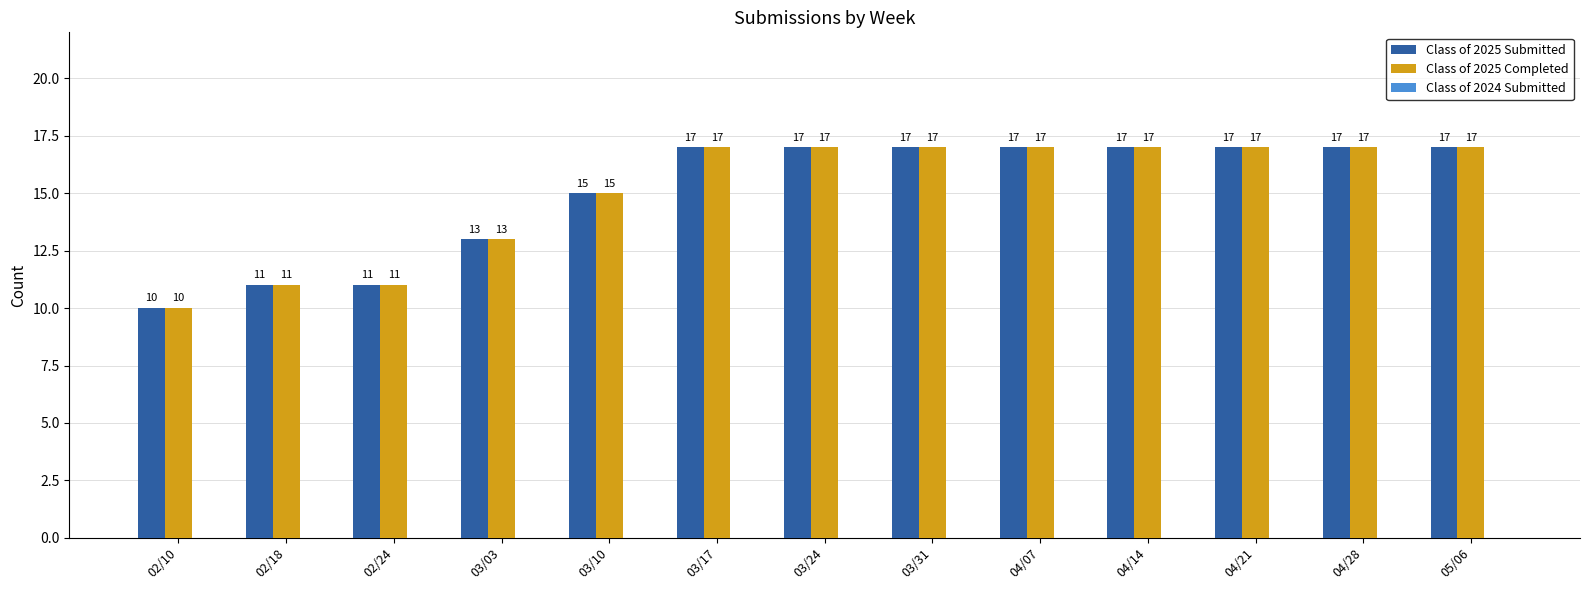

Count the Class of 2025 Submitted values in the range 13 to 17.

10